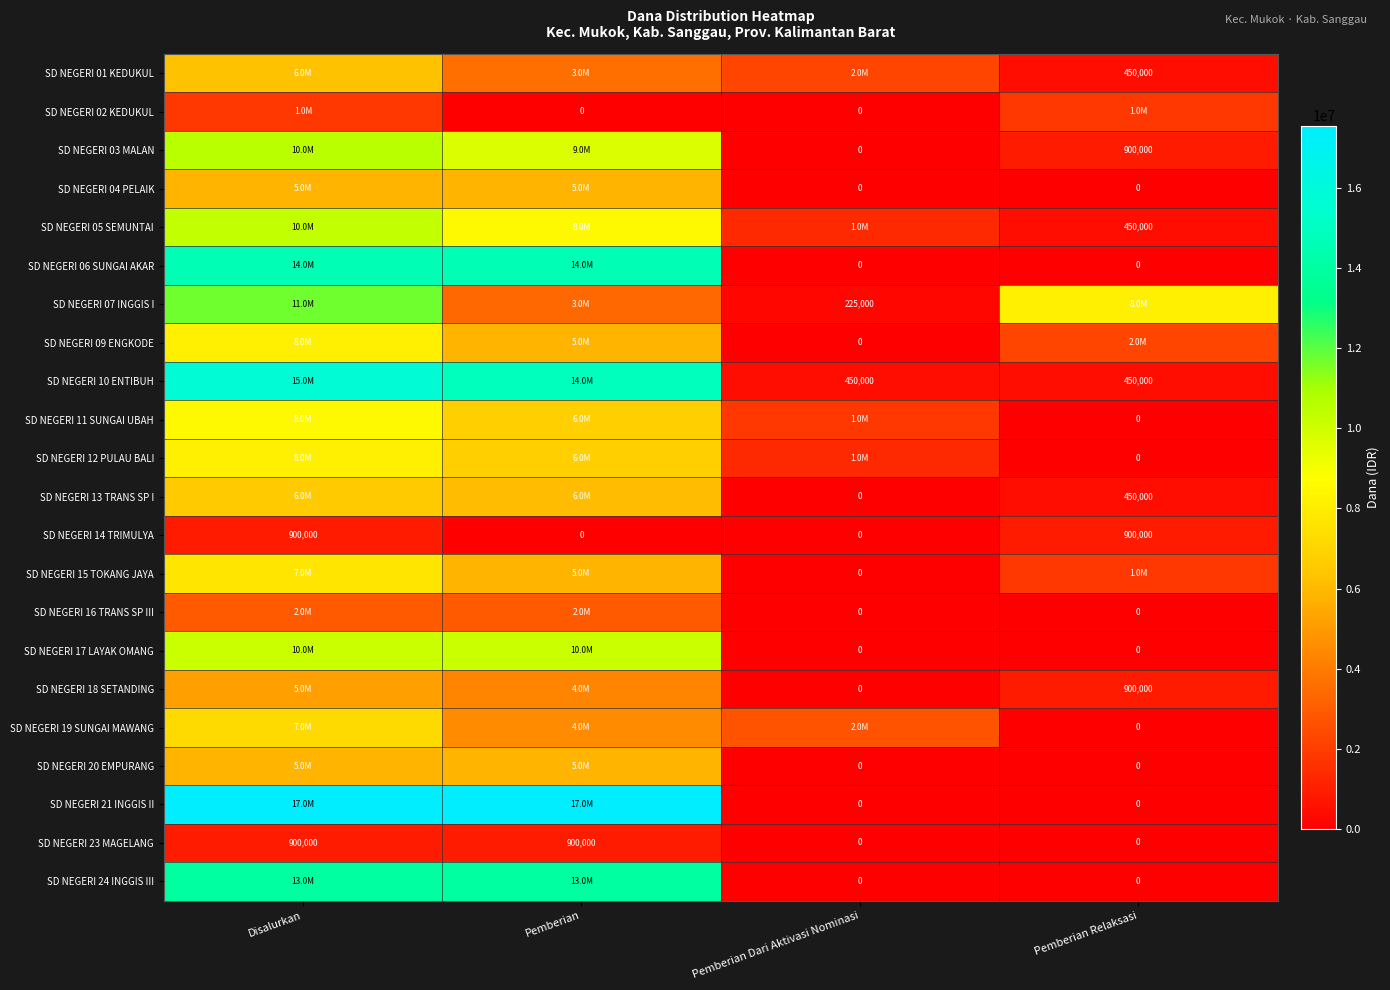

What is the total value across all series at Pemberian Relaksasi?

18450000